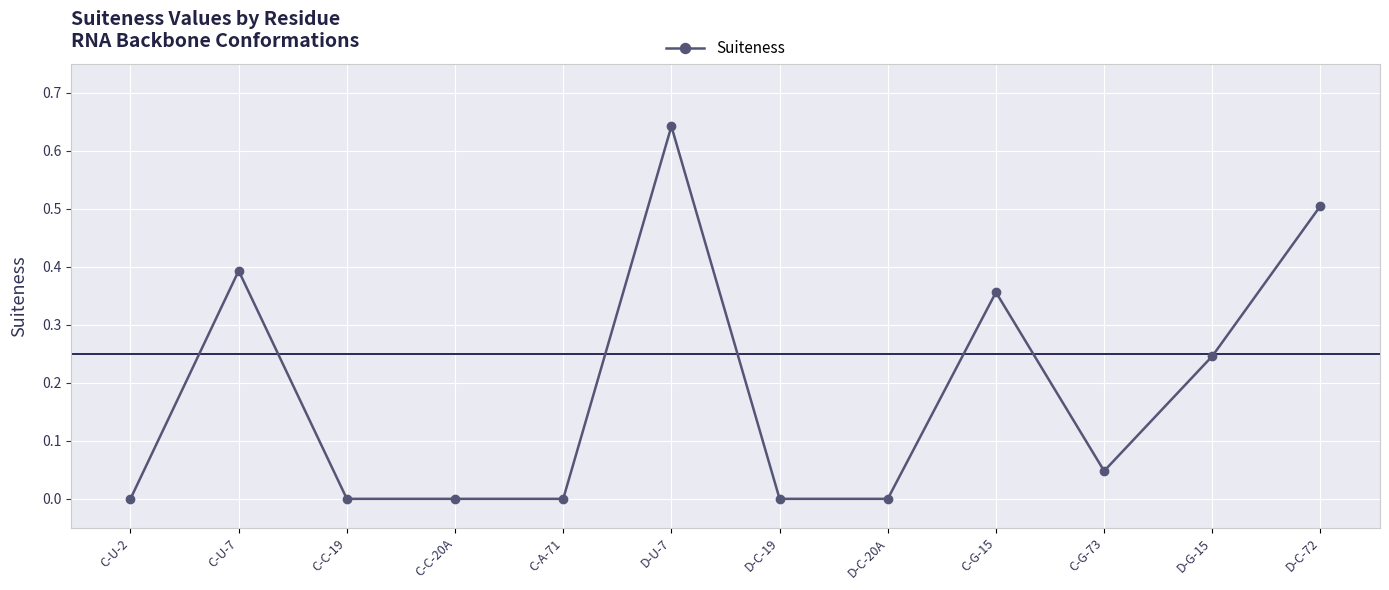

At which category does the chart reach its peak across all series?

D-U-7